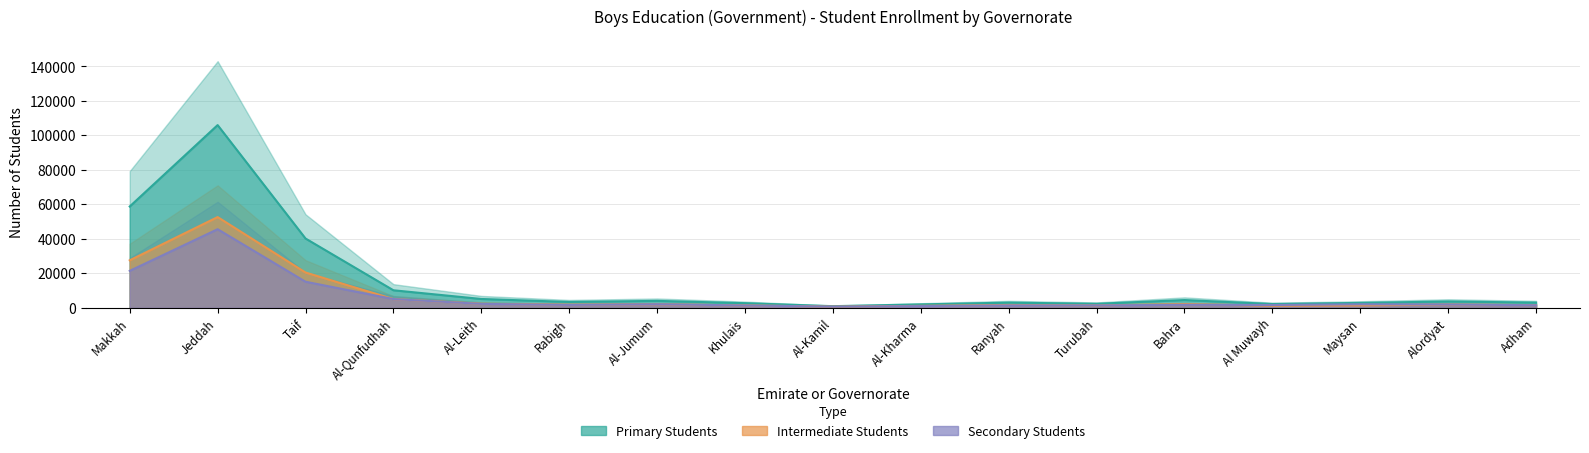

Reading left to right, what are all the values shown in this chart?

Primary Students: Makkah=58745	Jeddah=105987	Taif=40166	Al-Qunfudhah=10126	Al-Leith=5074	Rabigh=3342	Al-Jumum=3971	Khulais=2637	Al-Kamil=897	Al-Kharma=1926	Ranyah=2961	Turubah=2276	Bahra=4453	Al Muwayh=2159	Maysan=2788	Alordyat=3644	Adham=2965
Intermediate Students: Makkah=27506	Jeddah=52608	Taif=20437	Al-Qunfudhah=5002	Al-Leith=2303	Rabigh=1776	Al-Jumum=2001	Khulais=1349	Al-Kamil=614	Al-Kharma=1072	Ranyah=1606	Turubah=1328	Bahra=2108	Al Muwayh=1171	Maysan=1351	Alordyat=1846	Adham=1512
Secondary Students: Makkah=21392	Jeddah=45564	Taif=15087	Al-Qunfudhah=5018	Al-Leith=2234	Rabigh=1637	Al-Jumum=2029	Khulais=1312	Al-Kamil=636	Al-Kharma=955	Ranyah=1359	Turubah=1336	Bahra=1716	Al Muwayh=1573	Maysan=1984	Alordyat=1871	Adham=1446